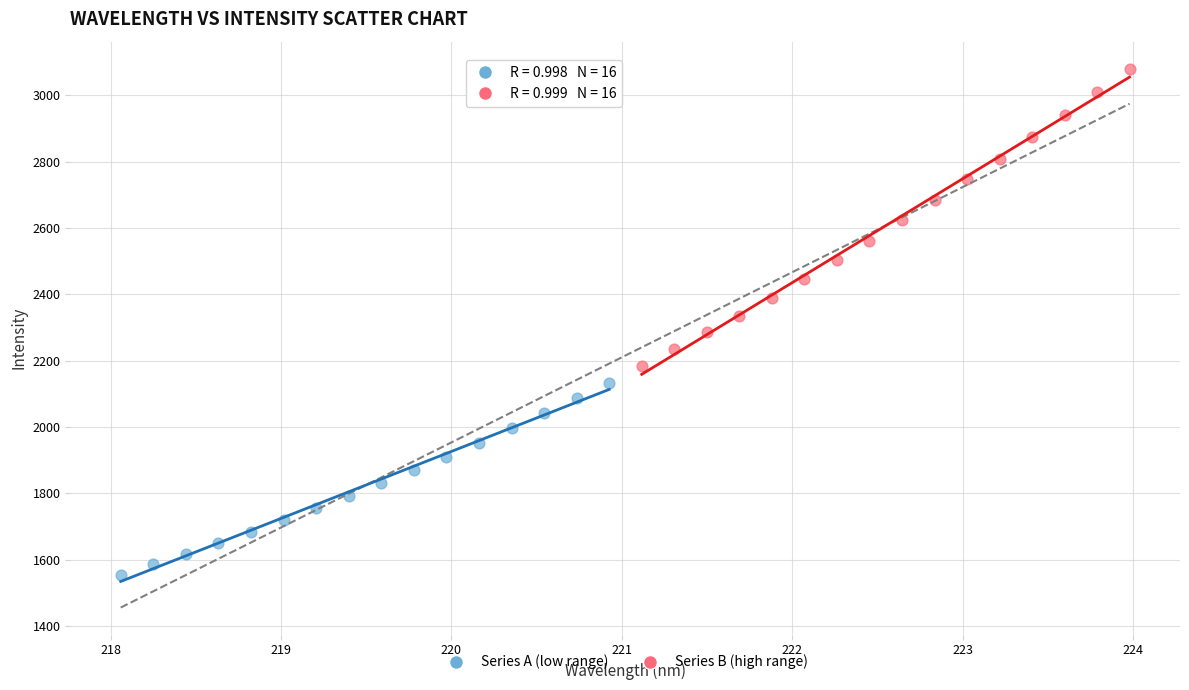

Which series has the largest Y range (max minus min)?

Series B (high range)